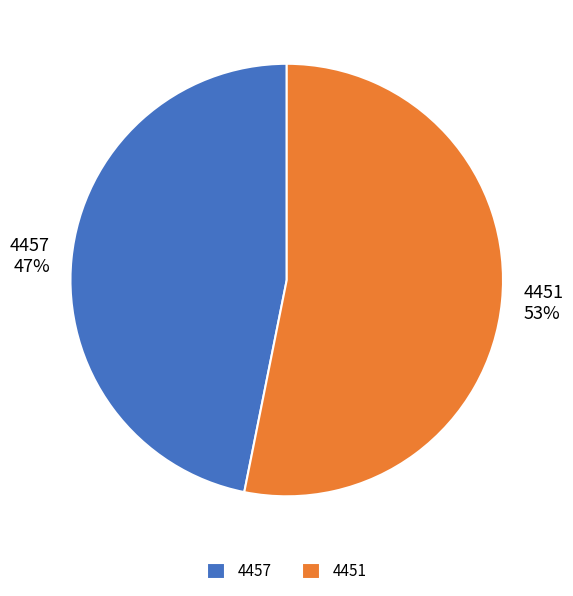

Combined, do 4451 and 4457 account for over 50%?

Yes